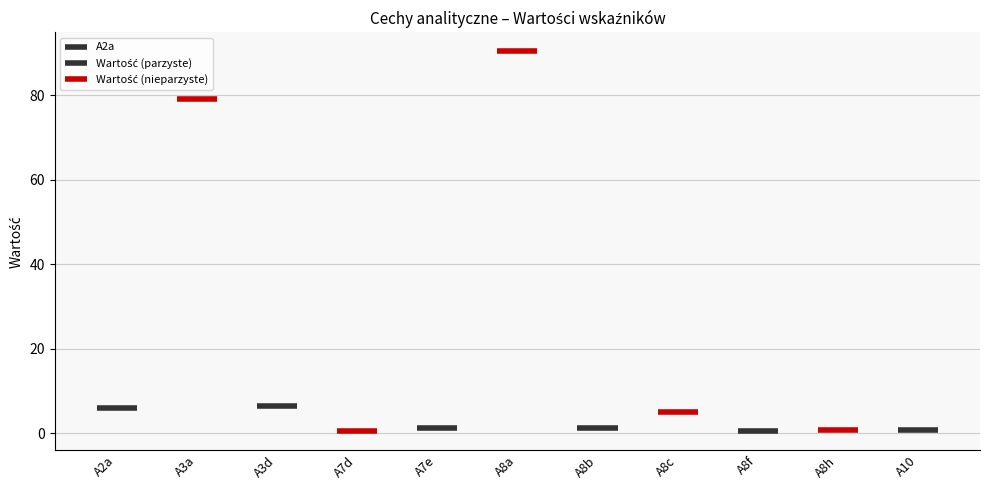

What is the label of the 3rd bar from the right?

A8f